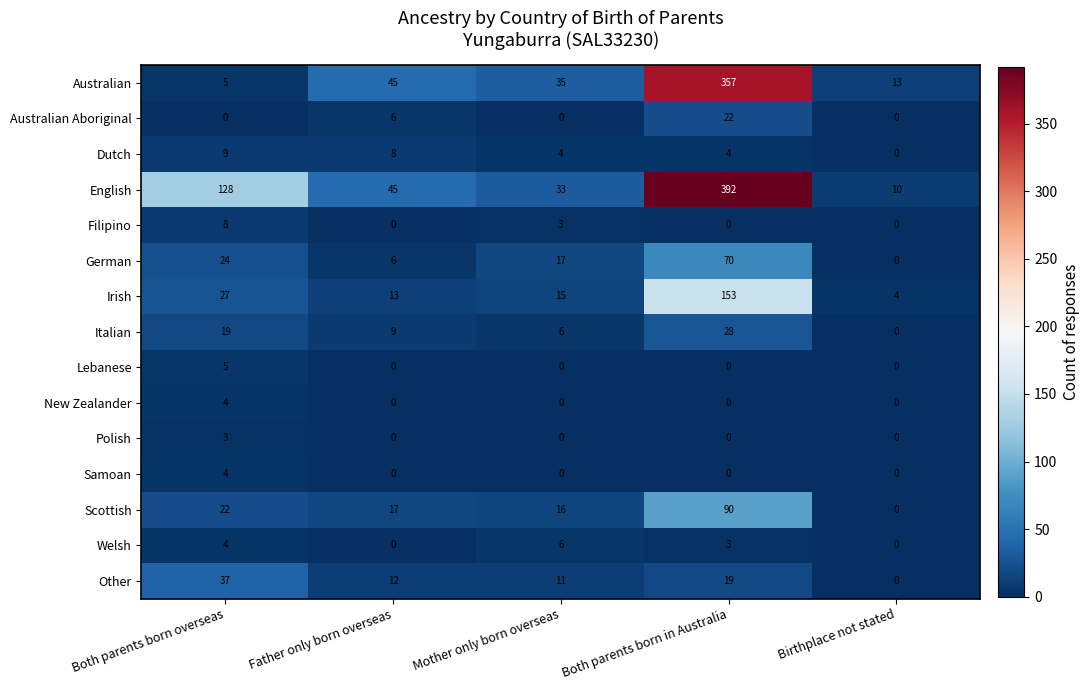

What is the total value across all series at Both parents born in Australia?

1138